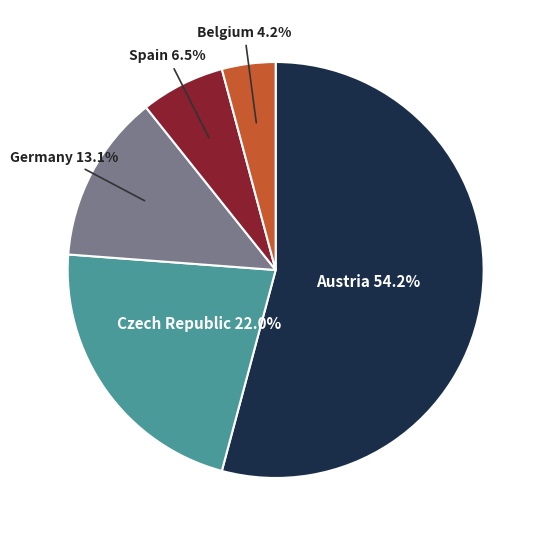

Does any single category account for the majority?

Yes